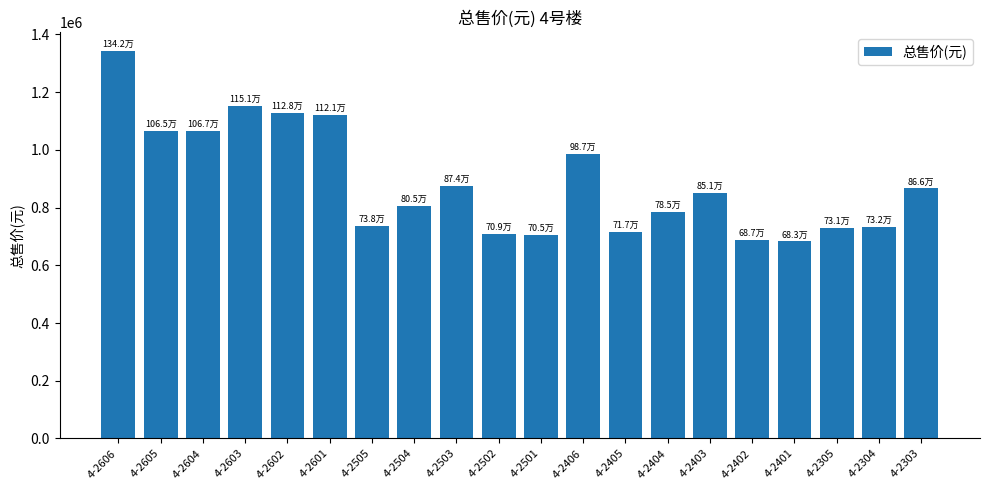

What is the change in value from 4-2403 to 4-2402?

-164163